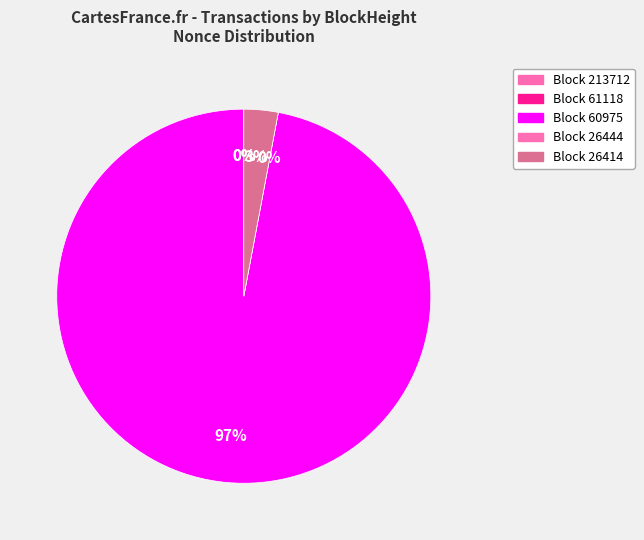

Does 60975 represent more than half of the total?

Yes